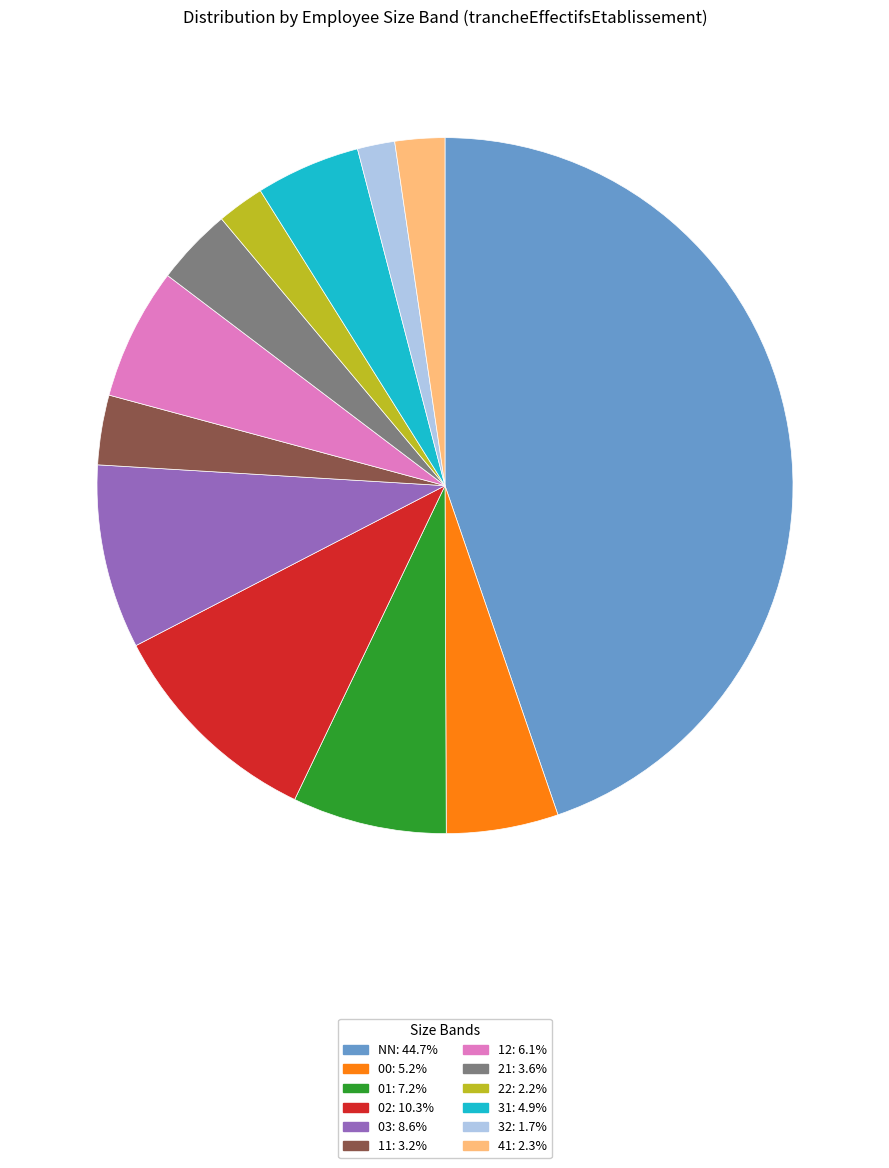

Does 02 represent more than half of the total?

No